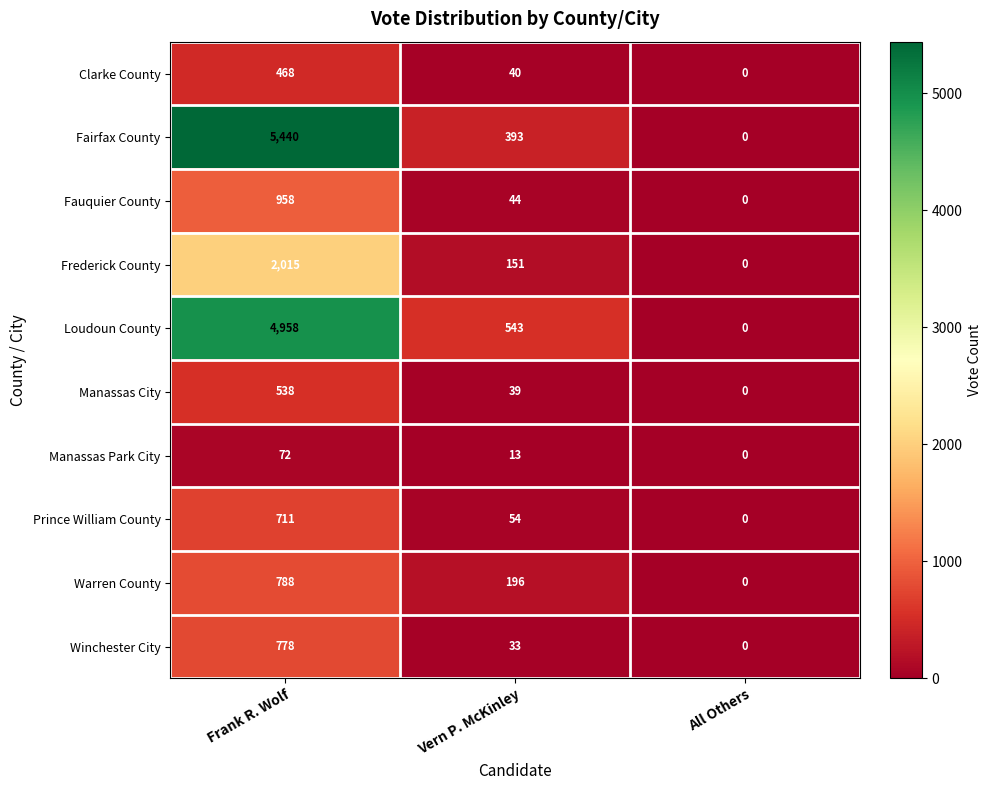

At which label does Frederick County reach its minimum?

All Others